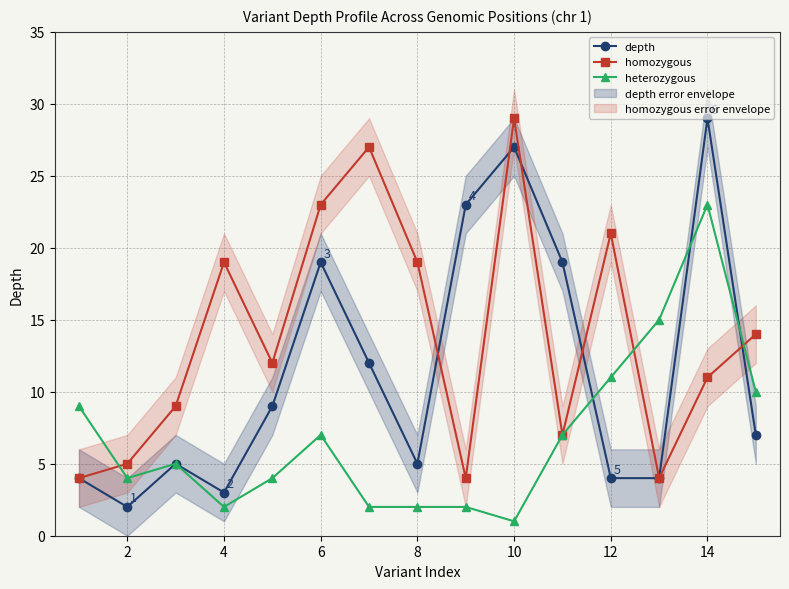

Is it true that homozygous equals 23 at 6?

True